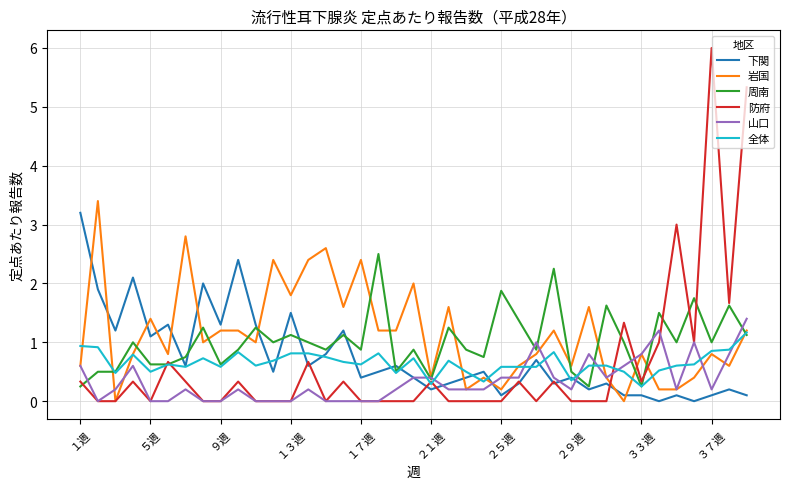

What is the greatest value displayed?

6.0